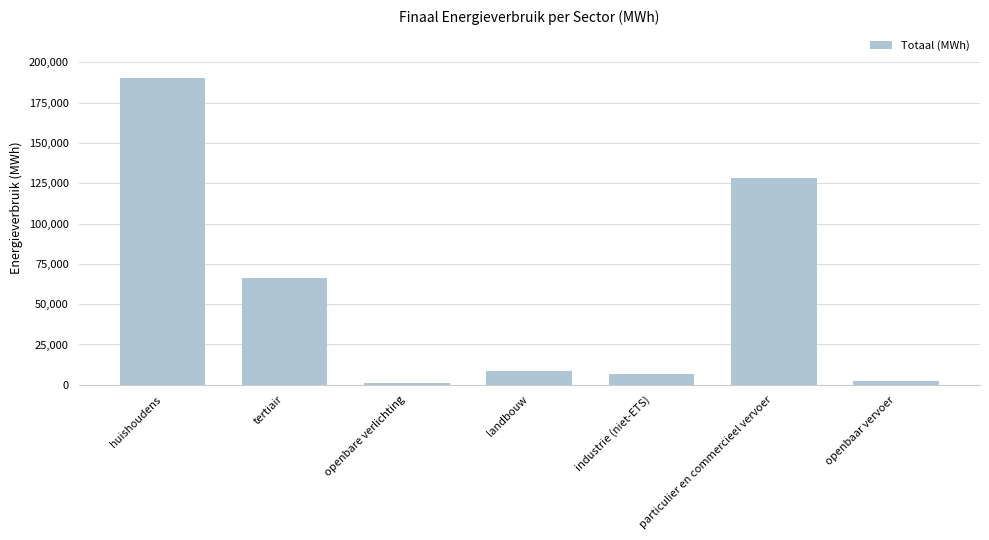

Count the number of data series in this chart.

1